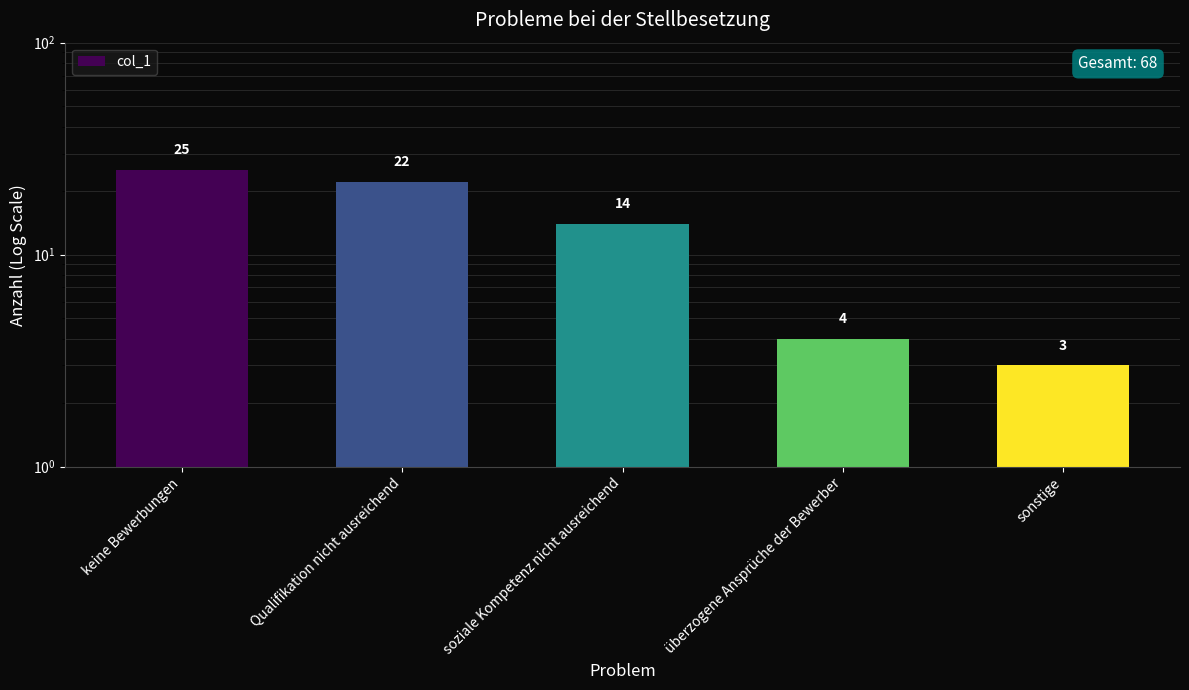

What is the label of the 4th bar from the left?

überzogene Ansprüche der Bewerber